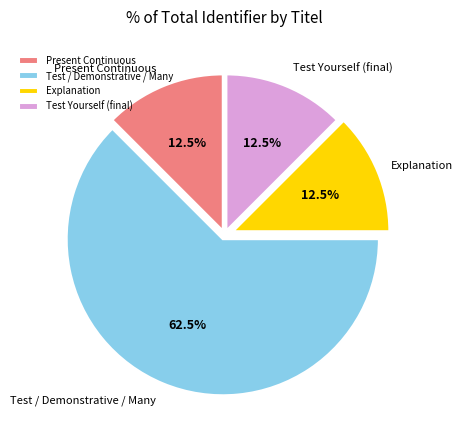

Combined, what portion of the pie is Test Yourself (final) and Test / Demonstrative / Many?

75.0%